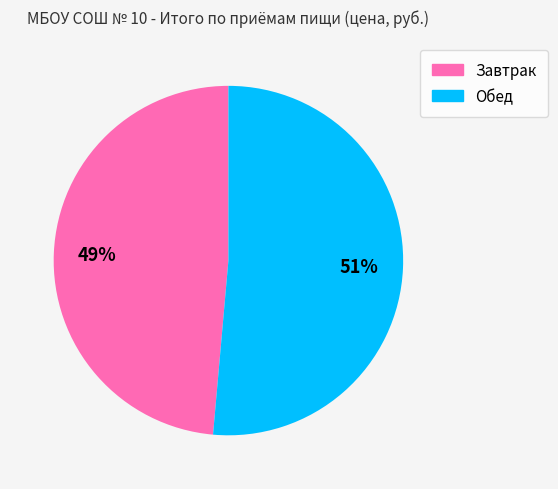

Rank the categories by value from lowest to highest.

Завтрак, Обед